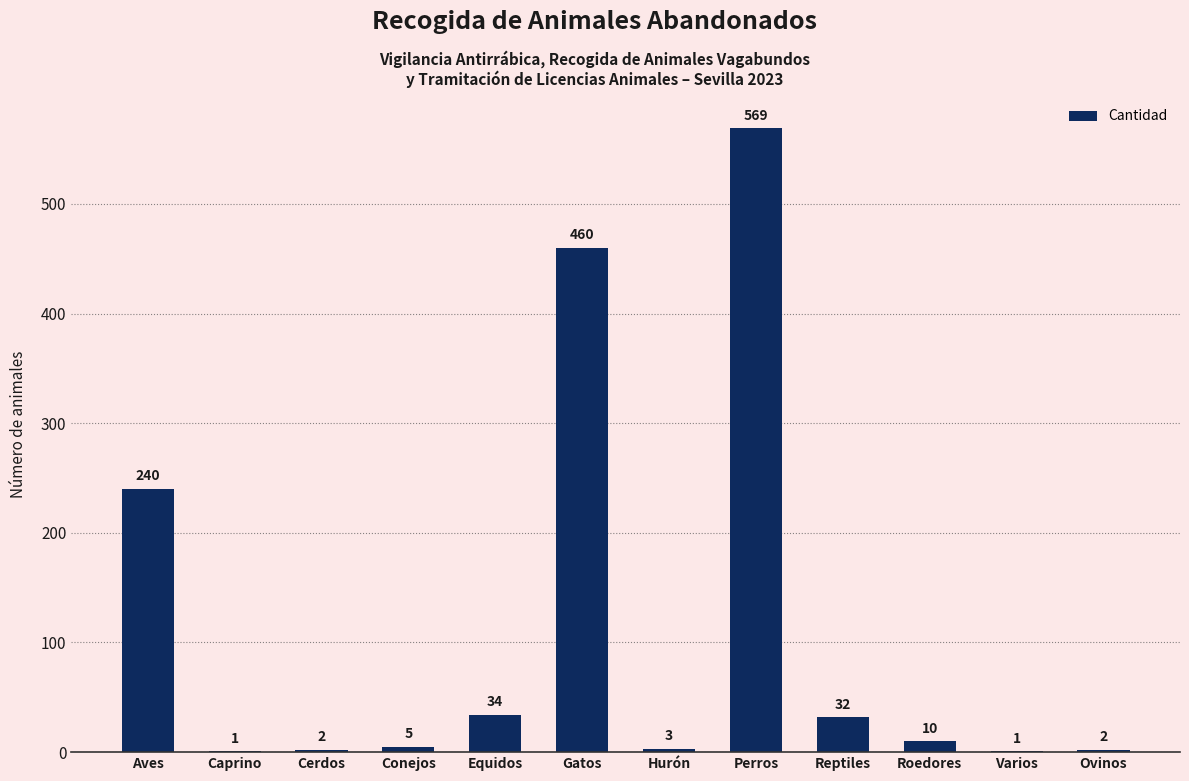

Approximately how many times larger is the value at Perros compared to Reptiles?

17.8